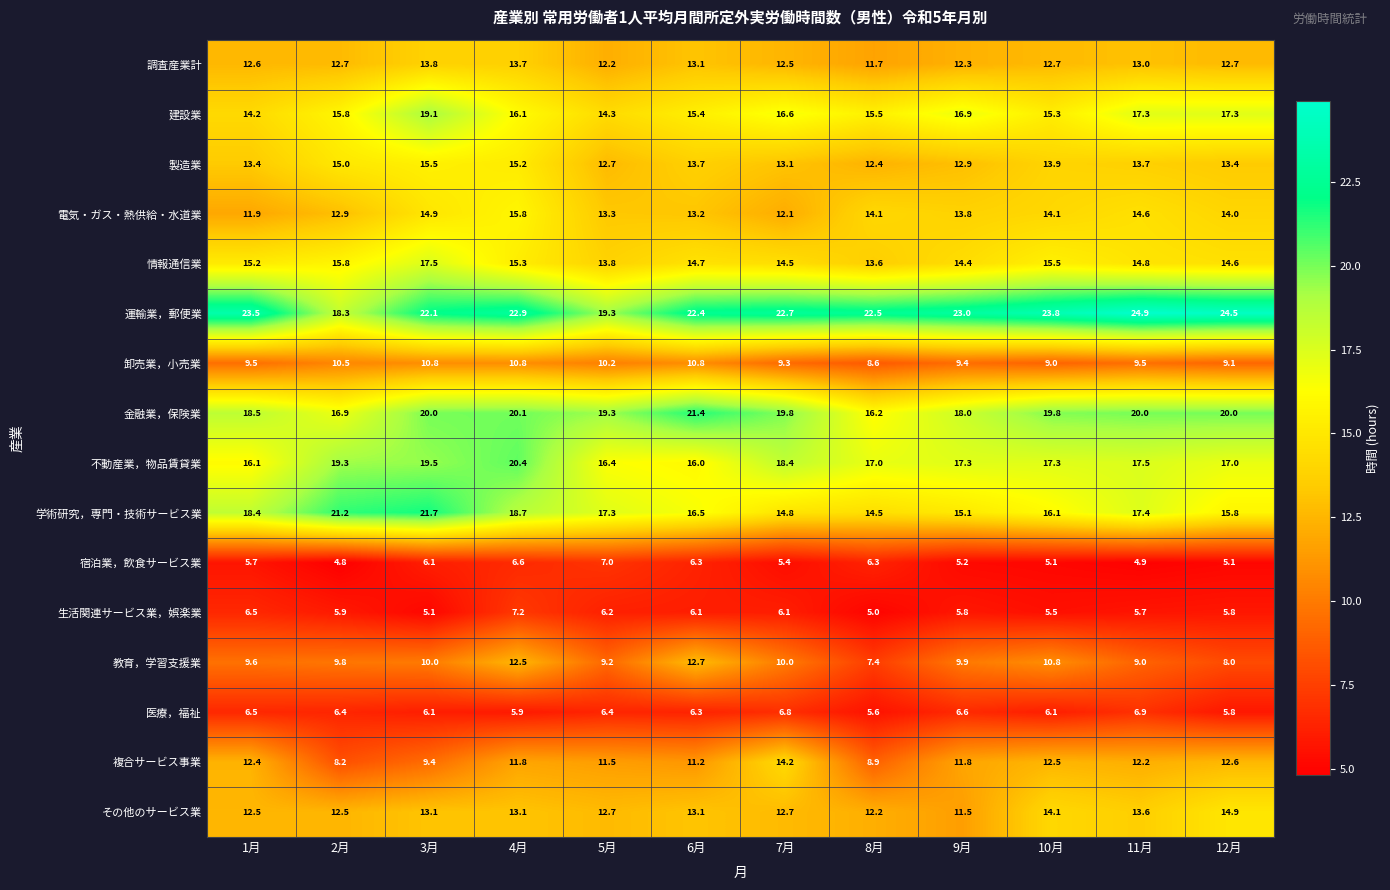

True or false: 生活関連サービス業，娯楽業 has a value of 12.9 at 4月.

False